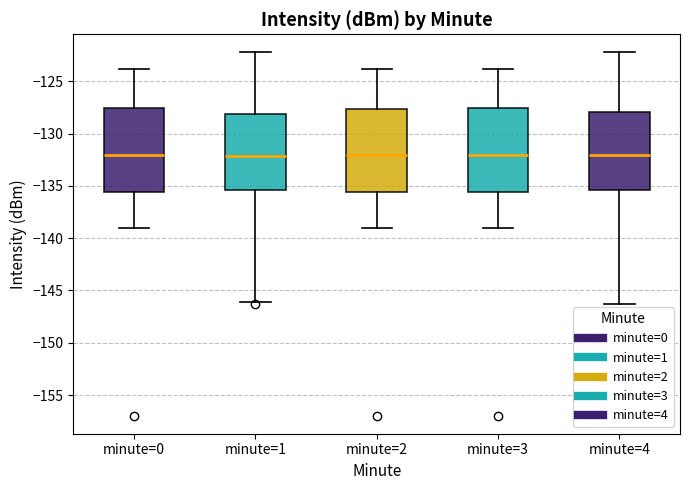

Reading left to right, read every box against the y-axis: the position of its median line, the range the box covers, and the ends of its whiskers. The values are not printed on the chart, so give them approximately, as read against the axis.

minute=0: median -132.0, box -135.5 to -127.5, whiskers -139.0 to -124.0
minute=1: median -132.0, box -135.5 to -128.0, whiskers -146.0 to -122.0
minute=2: median -132.0, box -135.5 to -127.5, whiskers -139.0 to -124.0
minute=3: median -132.0, box -135.5 to -127.5, whiskers -139.0 to -124.0
minute=4: median -132.0, box -135.5 to -128.0, whiskers -146.0 to -122.0